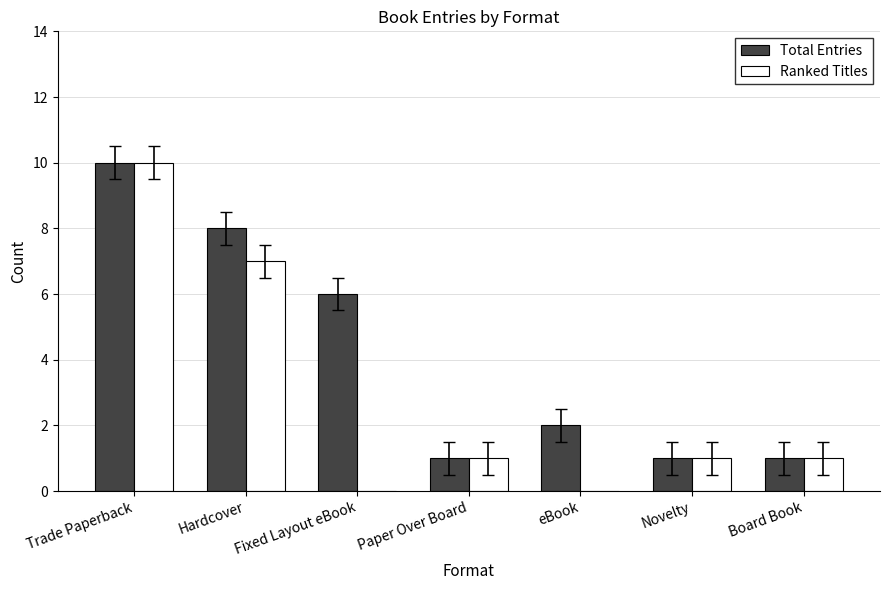

Is the value of Total Entries at Novelty greater than the value of Ranked Titles at eBook?

Yes